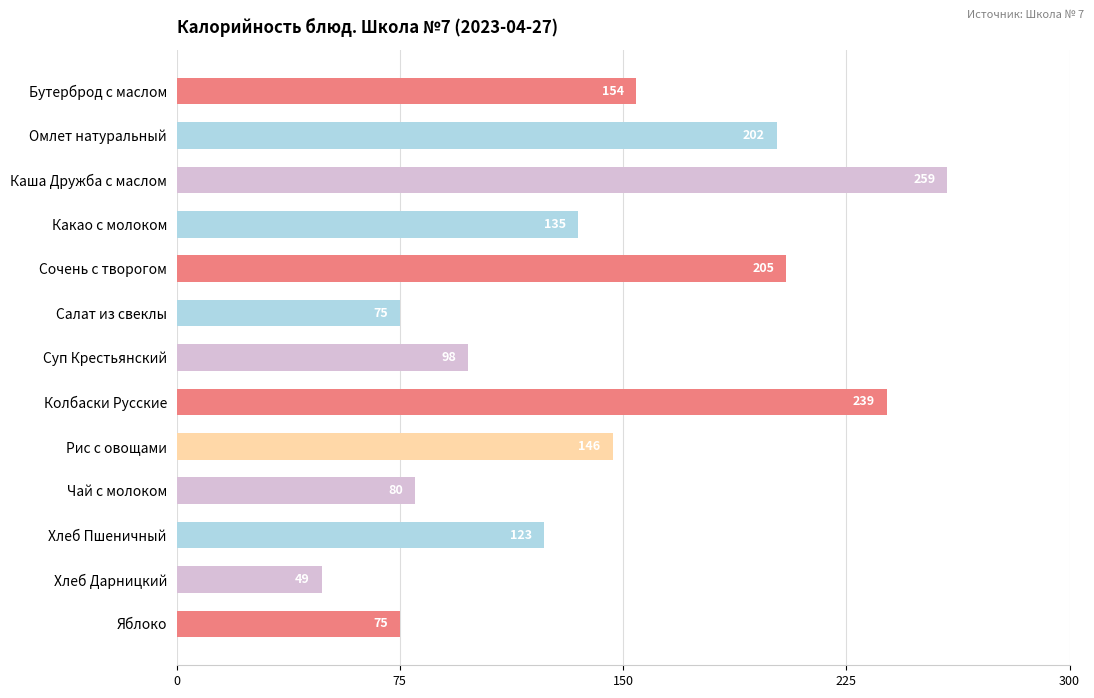

At which category does the chart reach its minimum across all series?

Хлеб Дарницкий